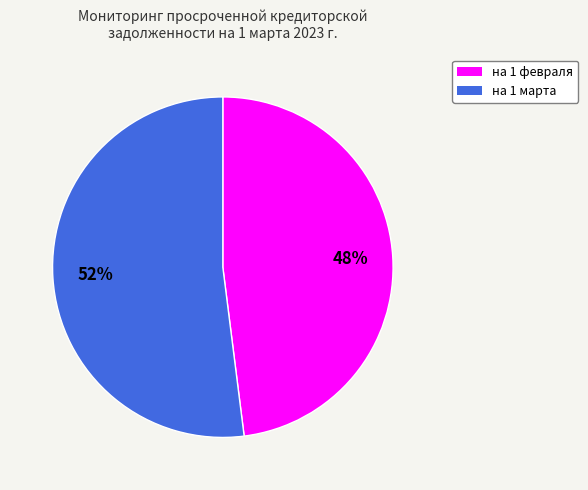

Does any single category account for the majority?

Yes